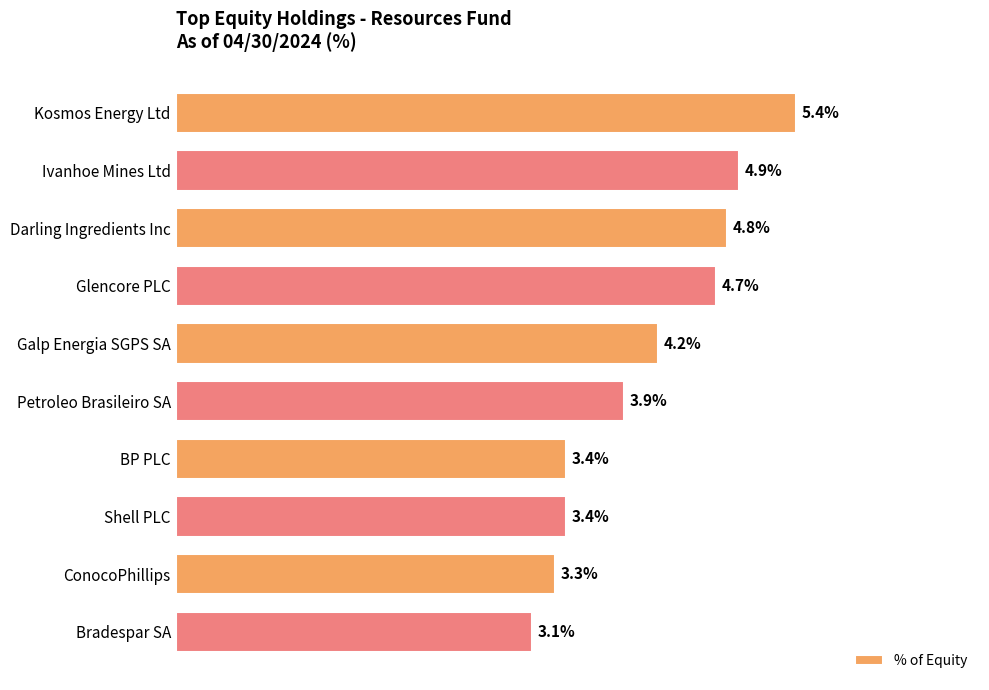

What is the label of the 2nd bar from the top?

Ivanhoe Mines Ltd